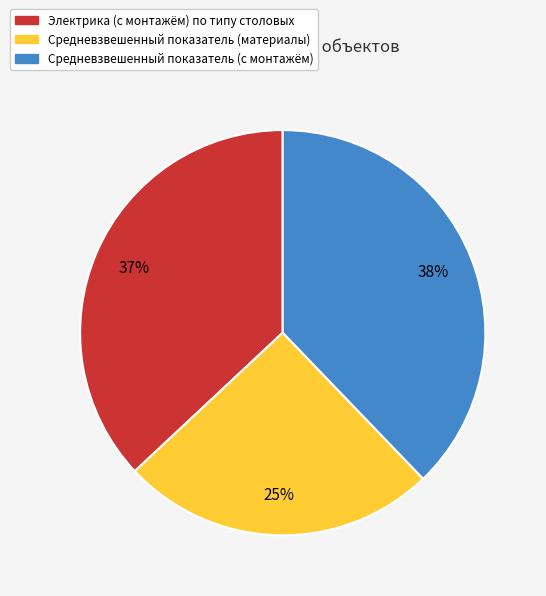

Is it true that Средневзвешенный показатель (с монтажём) is 23% of the pie?

False